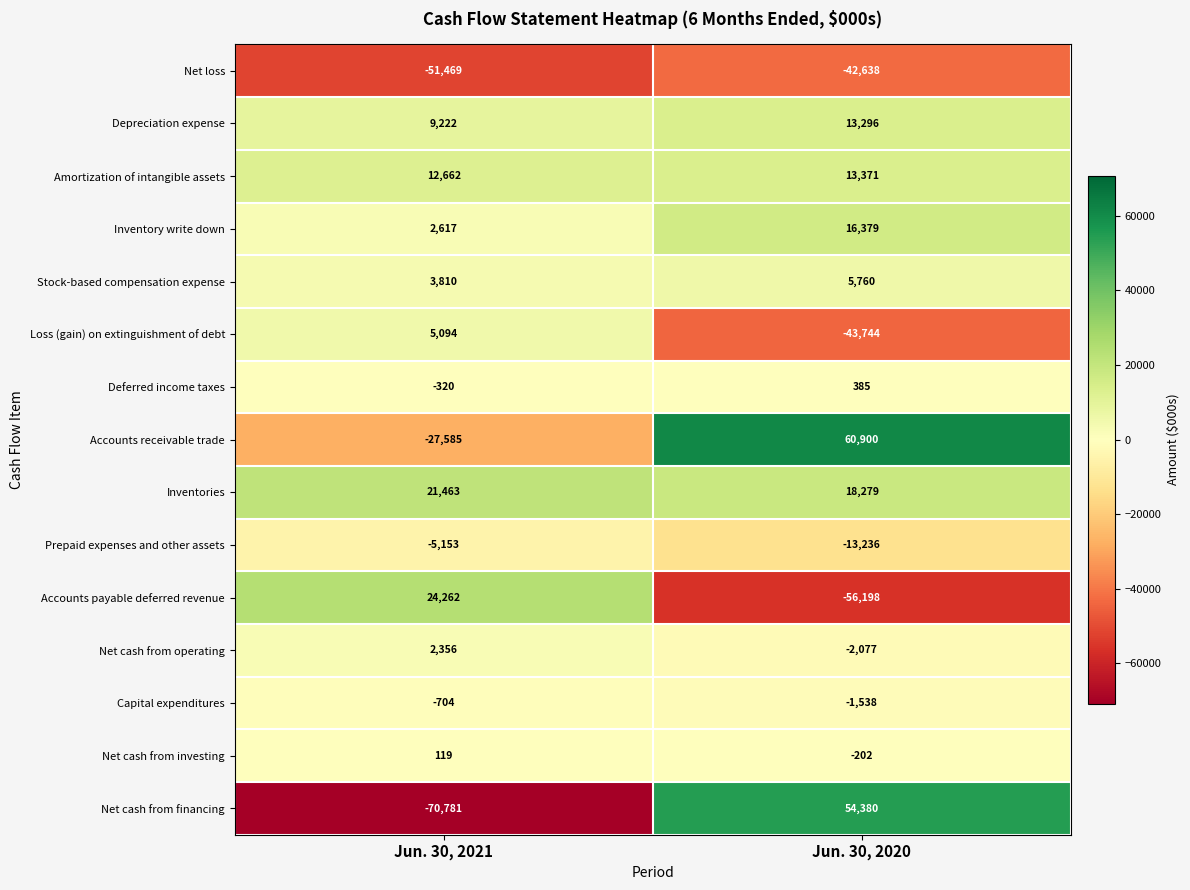

Reading left to right, list all the values displayed in this chart.

Net loss: Jun. 30, 2021=-51469	Jun. 30, 2020=-42638
Depreciation expense: Jun. 30, 2021=9222	Jun. 30, 2020=13296
Amortization of intangible assets: Jun. 30, 2021=12662	Jun. 30, 2020=13371
Inventory write down: Jun. 30, 2021=2617	Jun. 30, 2020=16379
Stock-based compensation expense: Jun. 30, 2021=3810	Jun. 30, 2020=5760
Loss (gain) on extinguishment of debt: Jun. 30, 2021=5094	Jun. 30, 2020=-43744
Deferred income taxes: Jun. 30, 2021=-320	Jun. 30, 2020=385
Accounts receivable trade: Jun. 30, 2021=-27585	Jun. 30, 2020=60900
Inventories: Jun. 30, 2021=21463	Jun. 30, 2020=18279
Prepaid expenses and other assets: Jun. 30, 2021=-5153	Jun. 30, 2020=-13236
Accounts payable deferred revenue: Jun. 30, 2021=24262	Jun. 30, 2020=-56198
Net cash from operating: Jun. 30, 2021=2356	Jun. 30, 2020=-2077
Capital expenditures: Jun. 30, 2021=-704	Jun. 30, 2020=-1538
Net cash from investing: Jun. 30, 2021=119	Jun. 30, 2020=-202
Net cash from financing: Jun. 30, 2021=-70781	Jun. 30, 2020=54380